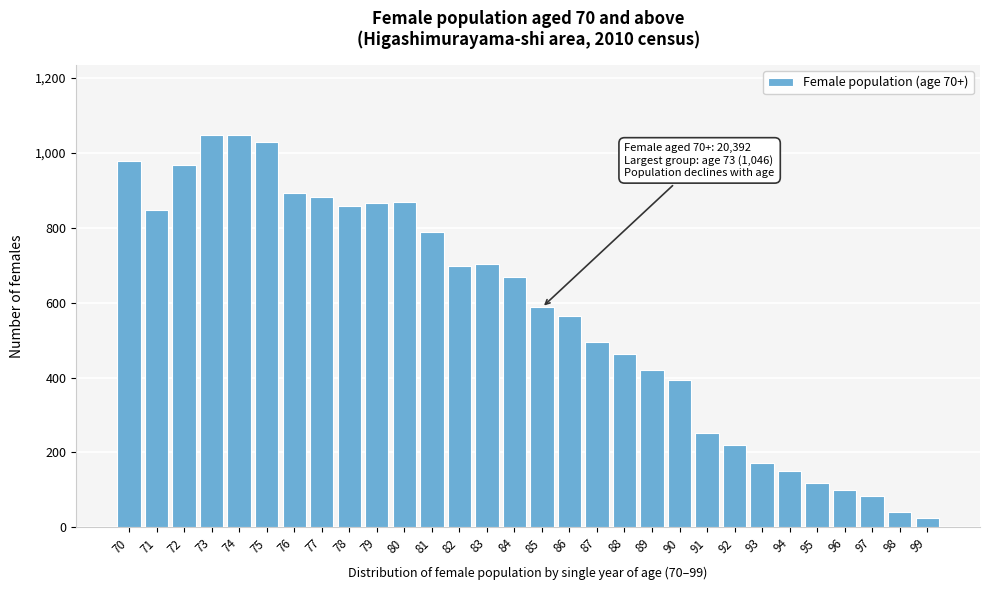

What is the ratio of the value at 87 to the value at 85?

0.8